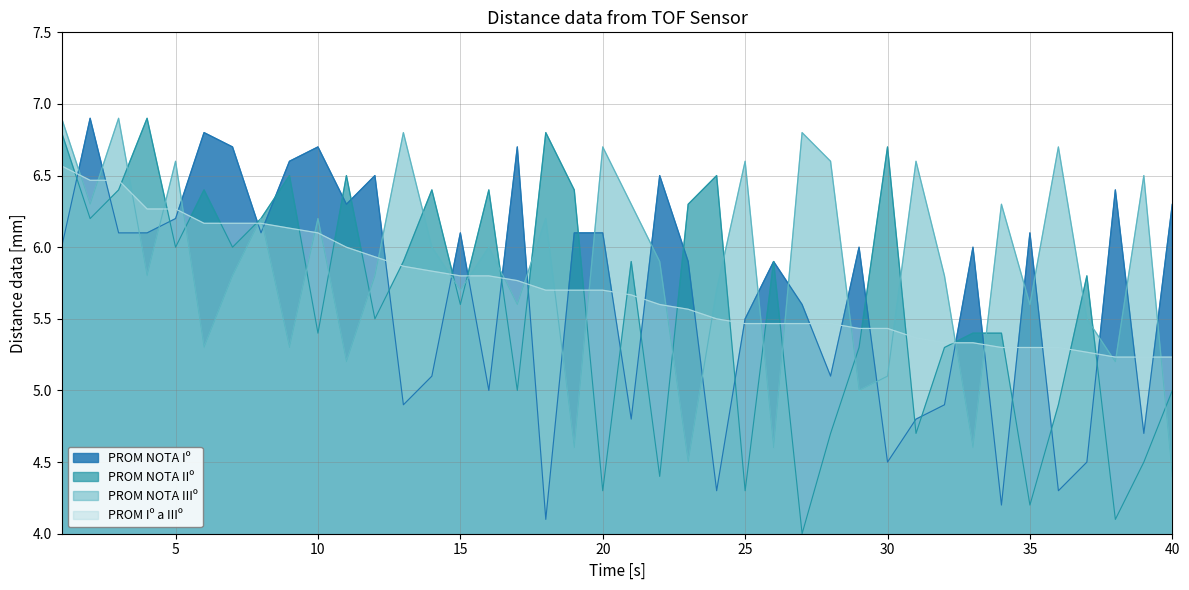

Reading right to left, list all the values displayed in this chart.

PROM NOTA Iº: 40=6.3	39=4.7	38=6.4	37=4.5	36=4.3	35=6.1	34=4.2	33=6.0	32=4.9	31=4.8	30=4.5	29=6.0	28=5.1	27=5.6	26=5.9	25=5.5	24=4.3	23=5.9	22=6.5	21=4.8	20=6.1	19=6.1	18=4.1	17=6.7	16=5.0	15=6.1	14=5.1	13=4.9	12=6.5	11=6.3	10=6.7	9=6.6	8=6.1	7=6.7	6=6.8	5=6.2	4=6.1	3=6.1	2=6.9	1=6.0
PROM NOTA IIº: 40=5.0	39=4.5	38=4.1	37=5.8	36=4.9	35=4.2	34=5.4	33=5.4	32=5.3	31=4.7	30=6.7	29=5.3	28=4.7	27=4.0	26=5.9	25=4.3	24=6.5	23=6.3	22=4.4	21=5.9	20=4.3	19=6.4	18=6.8	17=5.0	16=6.4	15=5.6	14=6.4	13=5.9	12=5.5	11=6.5	10=5.4	9=6.5	8=6.2	7=6.0	6=6.4	5=6.0	4=6.9	3=6.4	2=6.2	1=6.8
PROM NOTA IIIº: 40=4.4	39=6.5	38=5.2	37=5.5	36=6.7	35=5.6	34=6.3	33=4.6	32=5.8	31=6.6	30=5.1	29=5.0	28=6.6	27=6.8	26=4.6	25=6.6	24=5.7	23=4.5	22=5.9	21=6.3	20=6.7	19=4.6	18=6.2	17=5.6	16=6.0	15=5.7	14=6.0	13=6.8	12=5.8	11=5.2	10=6.2	9=5.3	8=6.2	7=5.8	6=5.3	5=6.6	4=5.8	3=6.9	2=6.3	1=6.9
PROM Iº a IIIº: 40=5.2	39=5.2	38=5.2	37=5.3	36=5.3	35=5.3	34=5.3	33=5.3	32=5.3	31=5.4	30=5.4	29=5.4	28=5.5	27=5.5	26=5.5	25=5.5	24=5.5	23=5.6	22=5.6	21=5.7	20=5.7	19=5.7	18=5.7	17=5.8	16=5.8	15=5.8	14=5.8	13=5.9	12=5.9	11=6.0	10=6.1	9=6.1	8=6.2	7=6.2	6=6.2	5=6.3	4=6.3	3=6.5	2=6.5	1=6.6